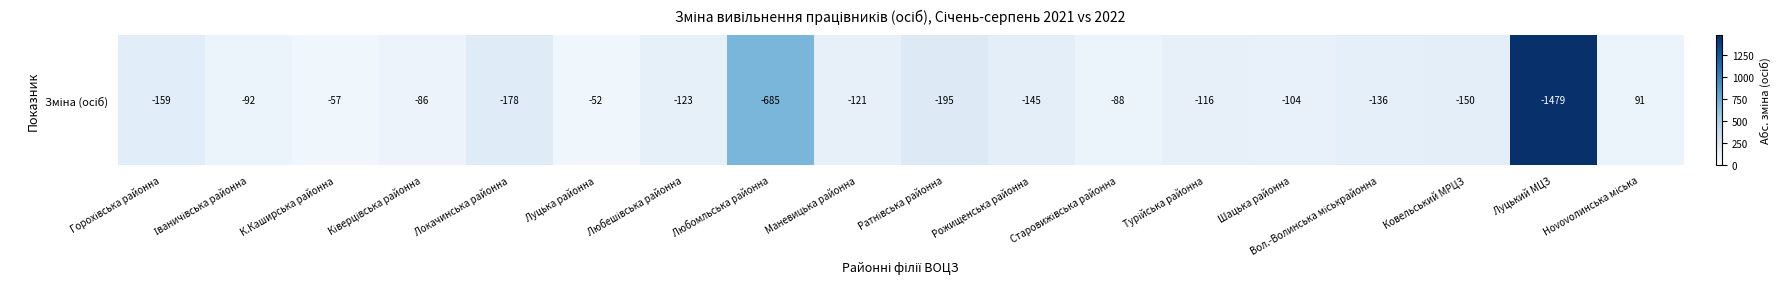

How many data points does each series have?

18